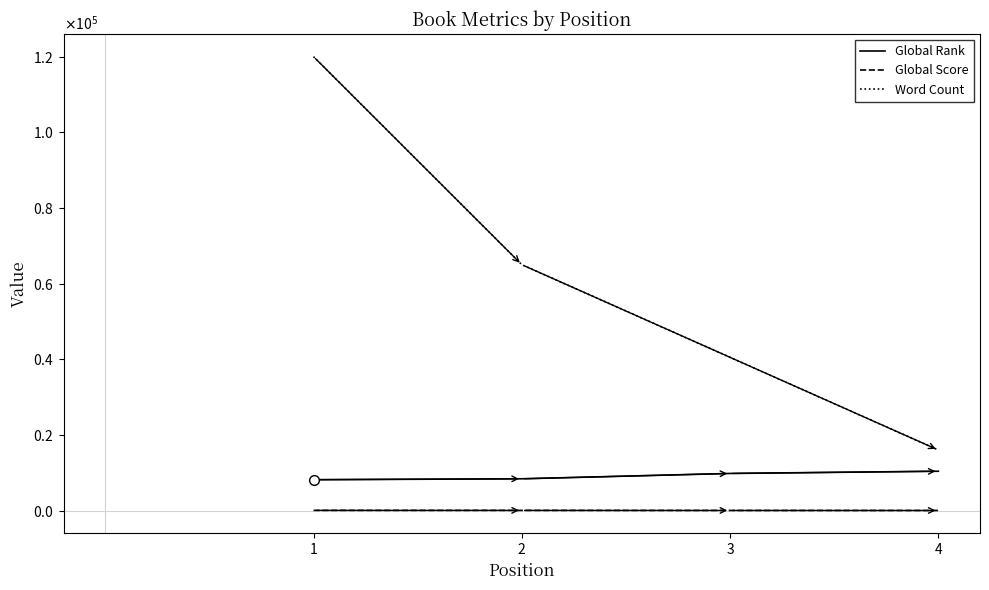

List the labels in order of Global Score value, smallest first.

4, 3, 2, 1